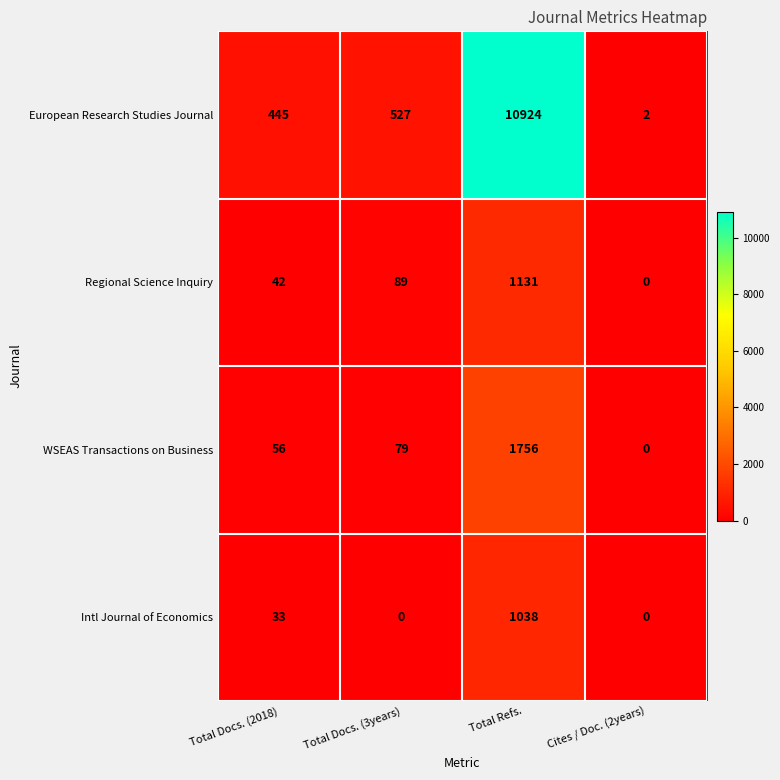

List the series in order of their peak value, highest first.

European Research Studies Journal, WSEAS Transactions on Business, Regional Science Inquiry, Intl Journal of Economics